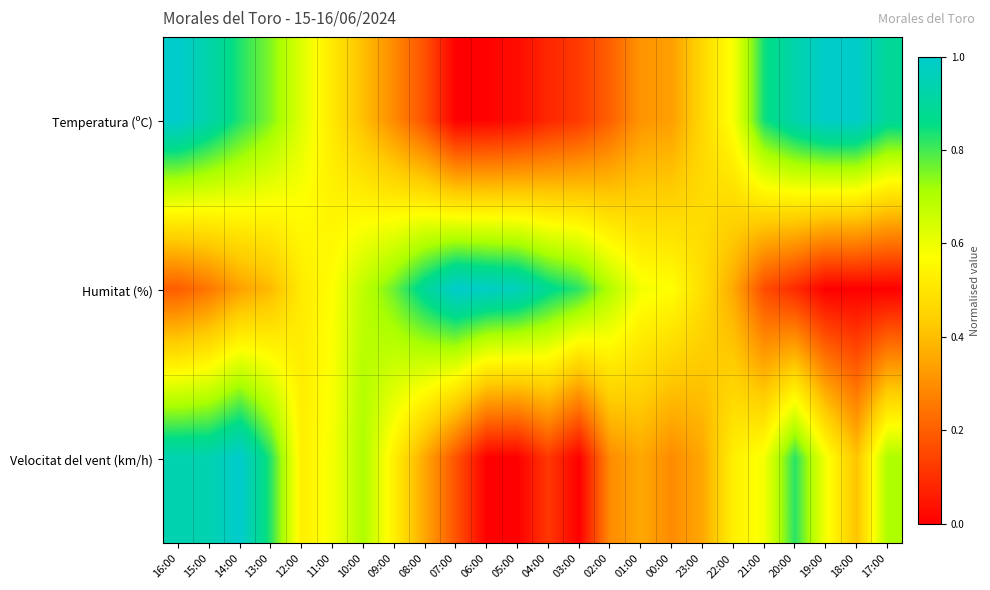

Between 09:00 and 20:00, which series saw the biggest shift?

Humitat (%)